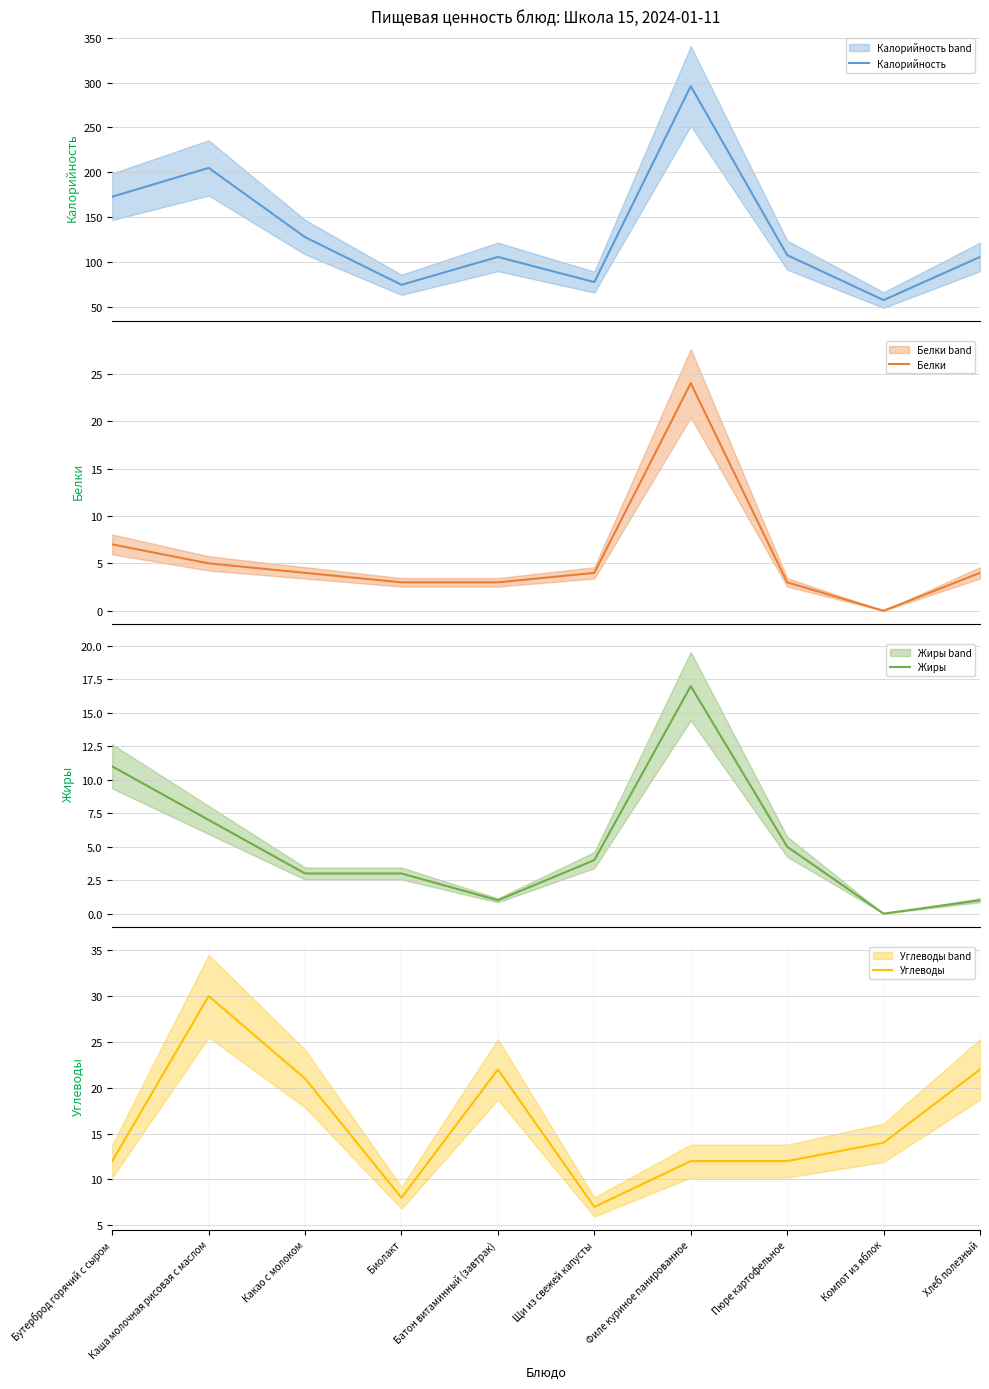

What position from the left is Компот из яблок?

9